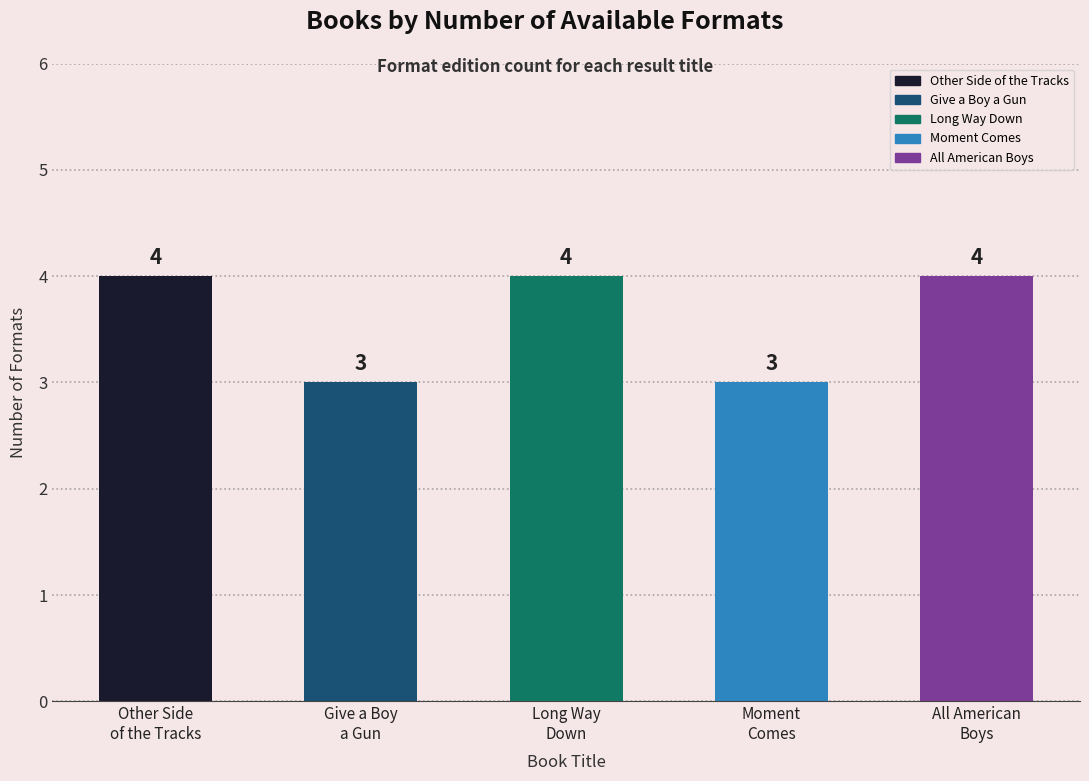

The value at Give a Boy
a Gun is 3. True or false?

True